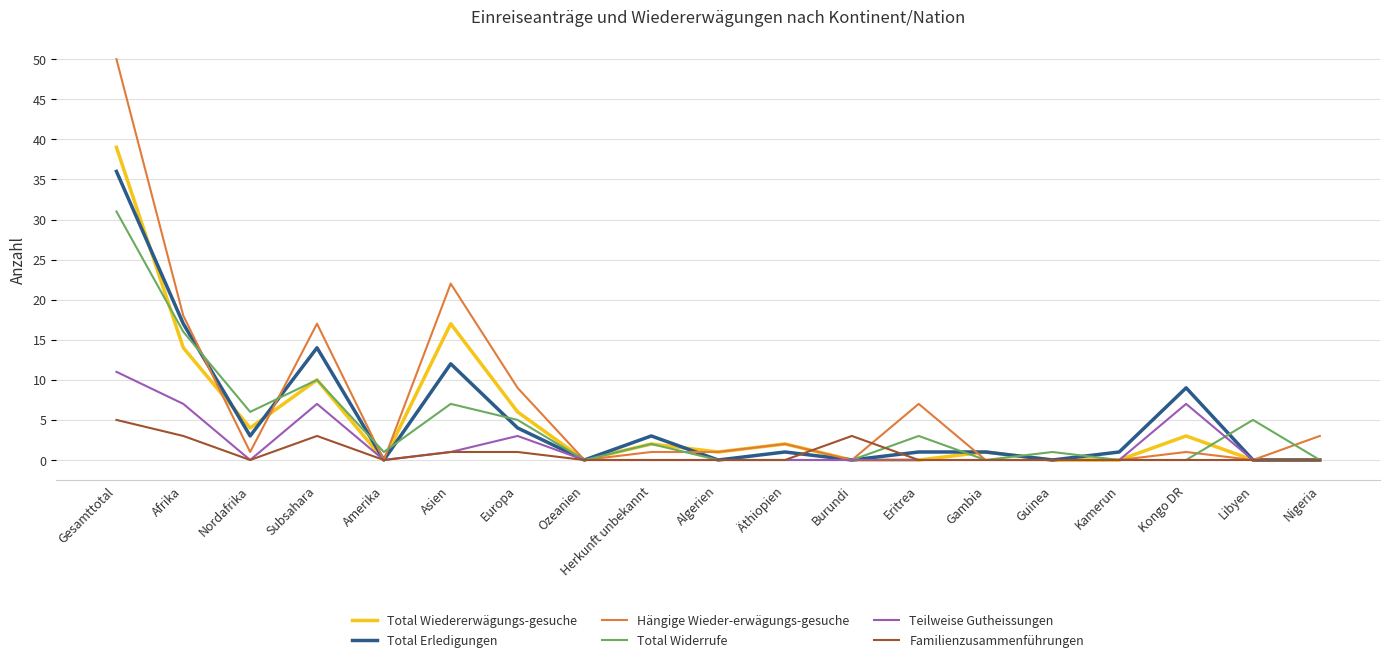

What are all the series names shown in the legend?

Total Wiedererwägungs-gesuche, Total Erledigungen, Hängige Wieder-erwägungs-gesuche, Total Widerrufe, Teilweise Gutheissungen, Familienzusammenführungen